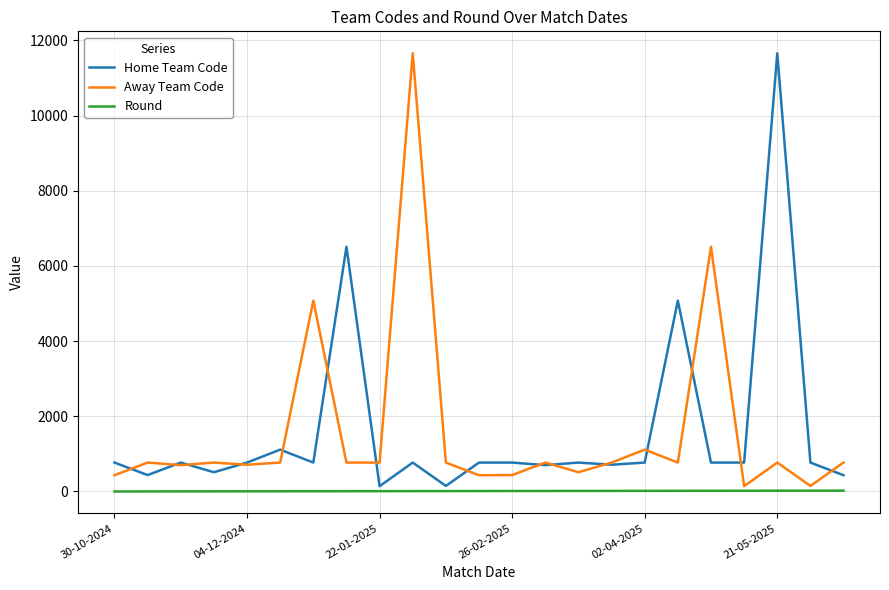

What is the difference between the second highest and second lowest values in the Away Team Code series?

6364